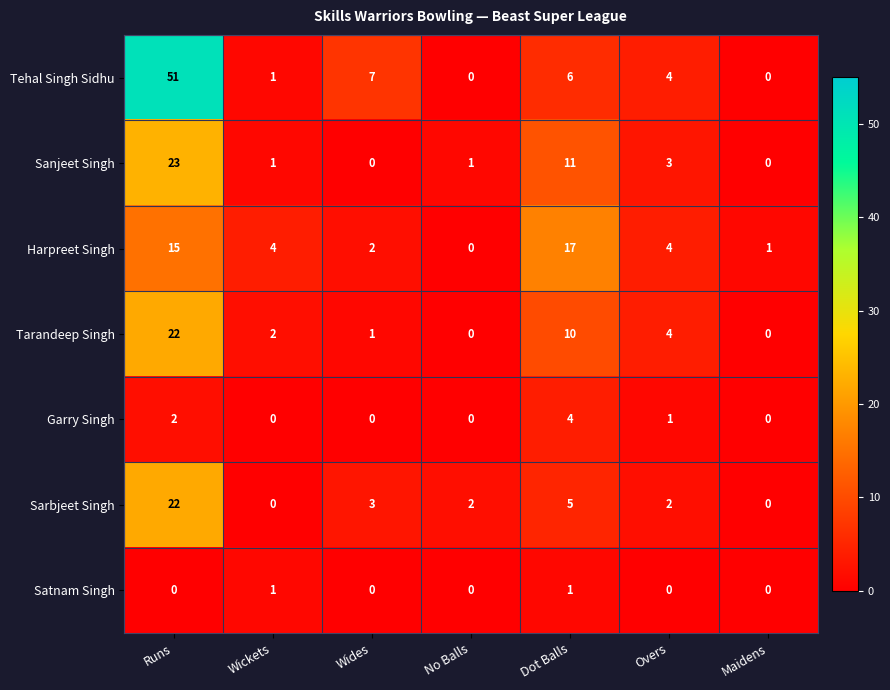

How many series are shown in this chart?

7